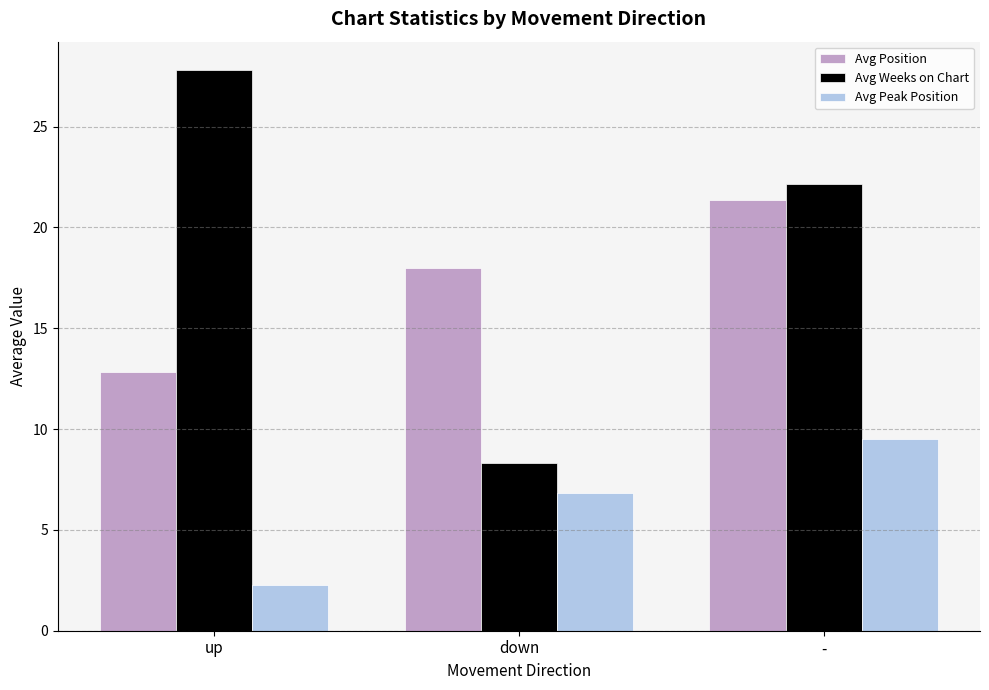

What is the difference between the highest and lowest values at down?

11.2